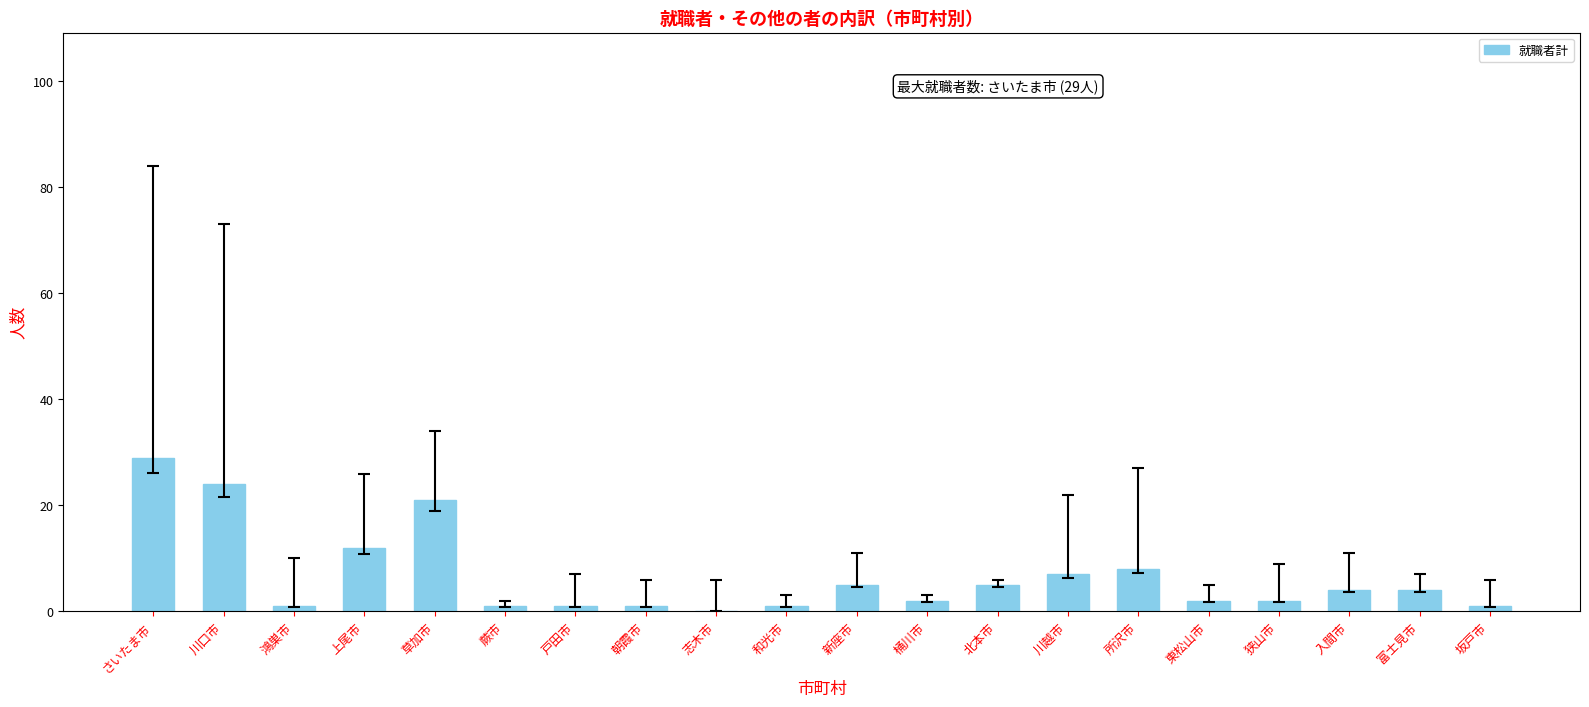

What is the sum of all values?

131